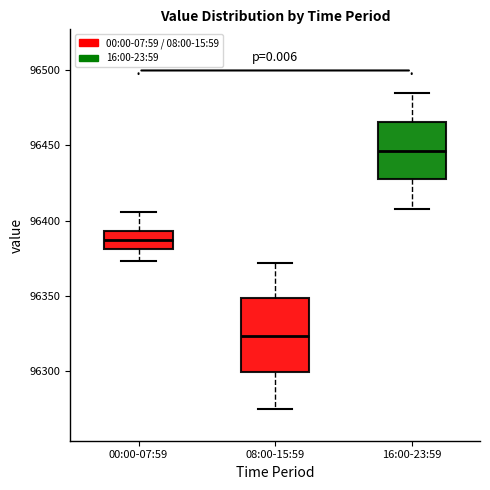

Where is the lower edge of the box for 00:00-07:59 on the y-axis? The values are not printed on the chart, so give them approximately, as read against the axis.

96380